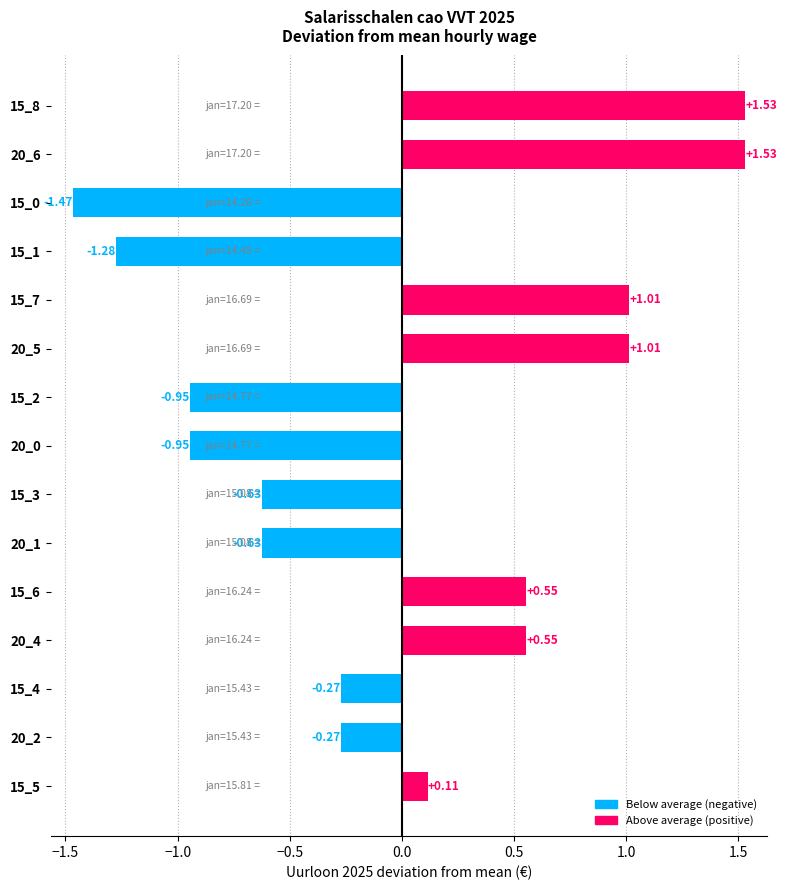

What is the difference between the values at 15_6 and 15_0?

2.0